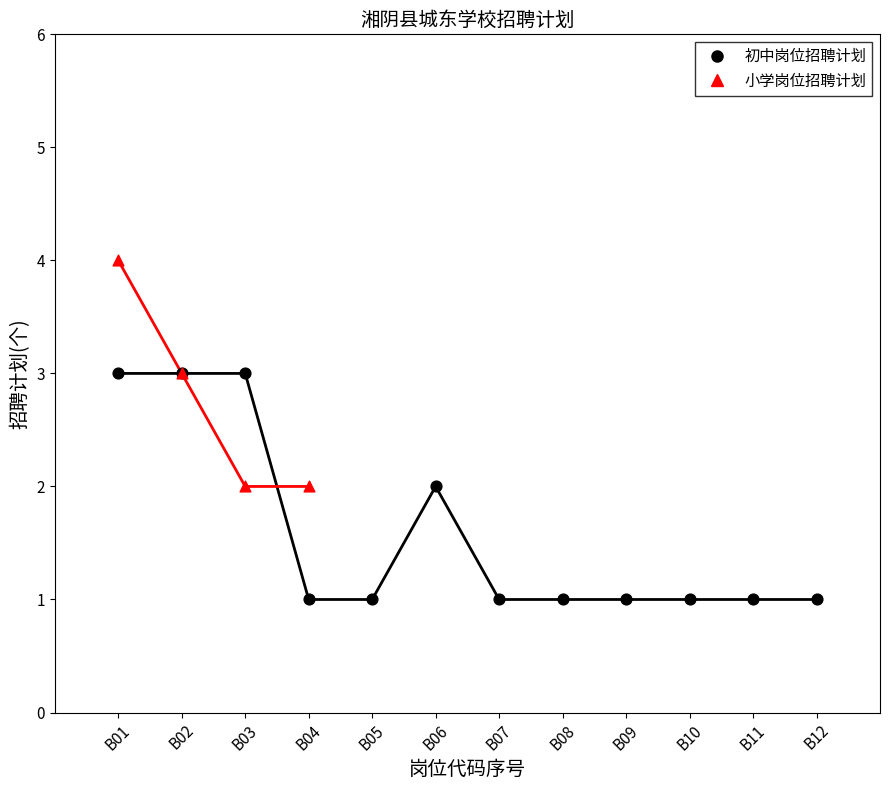

Which series reaches the minimum Y coordinate?

初中岗位招聘计划